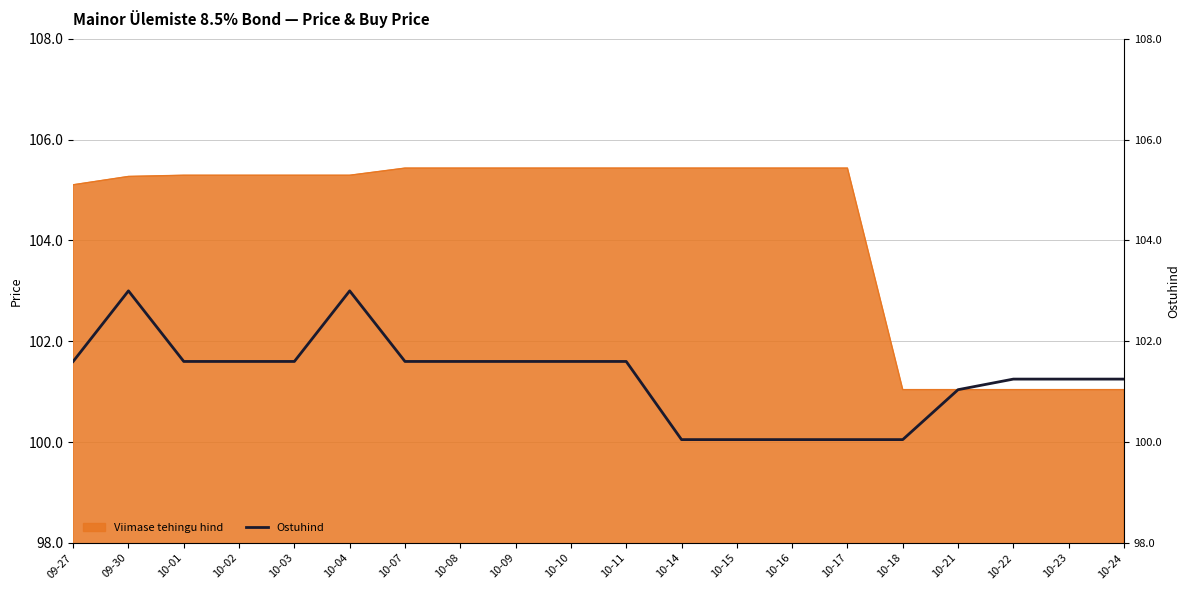

What is the smallest value displayed?

100.0